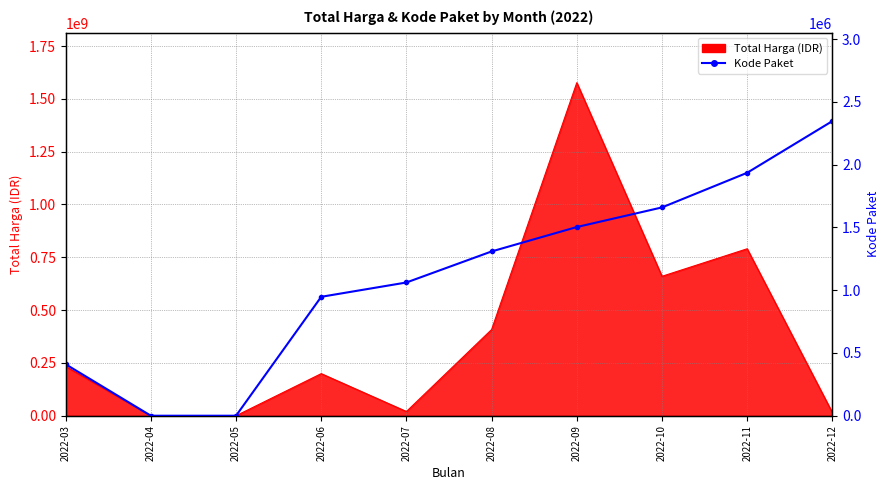

Which label corresponds to the largest value in the chart?

2022-12